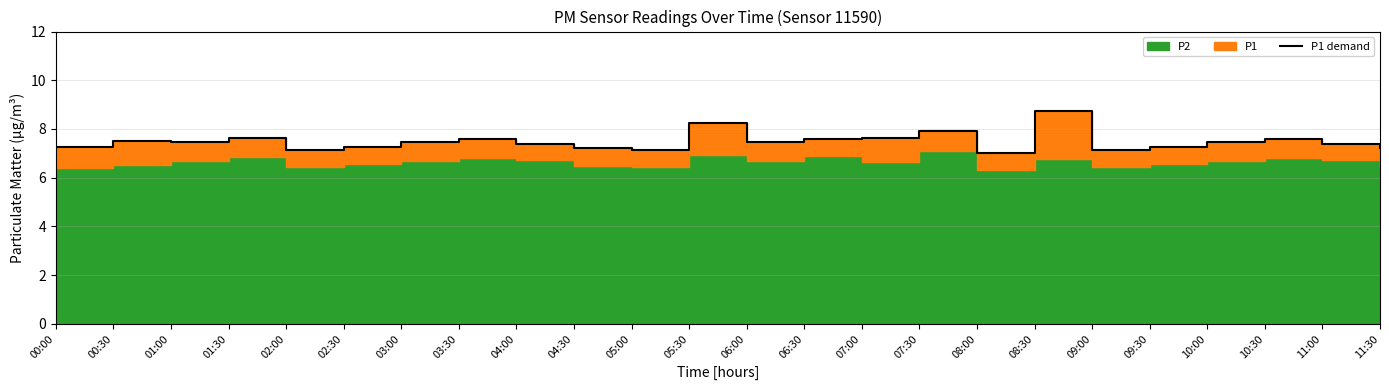

What is the value of the 13th point from the left?

7.5